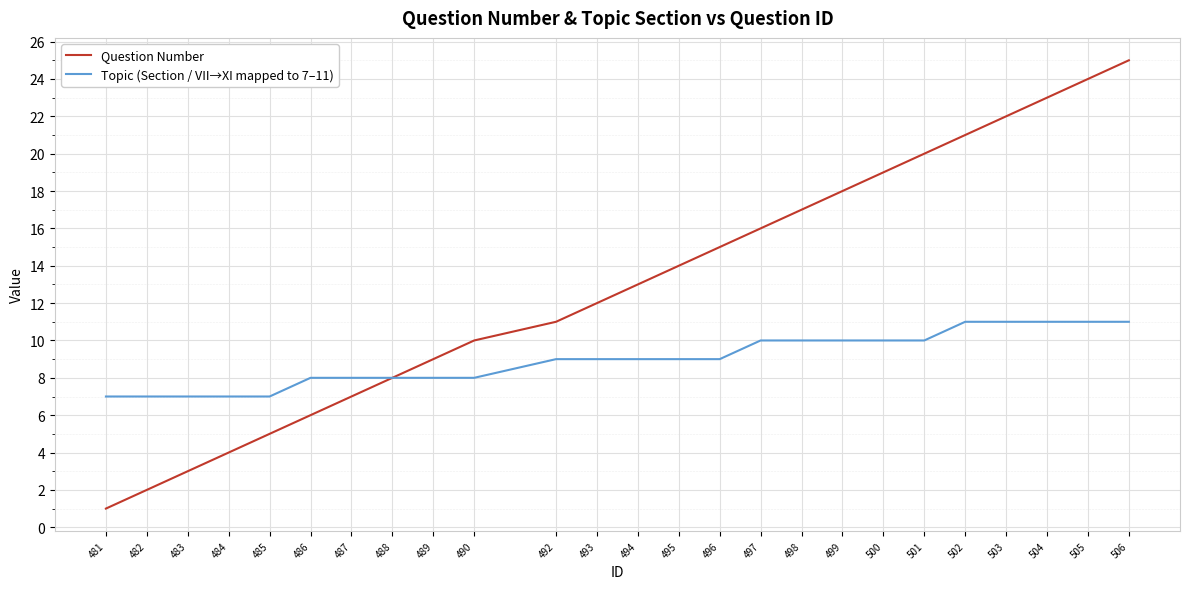

What is the average value of the Topic (Section / VII→XI mapped to 7–11) series?

9